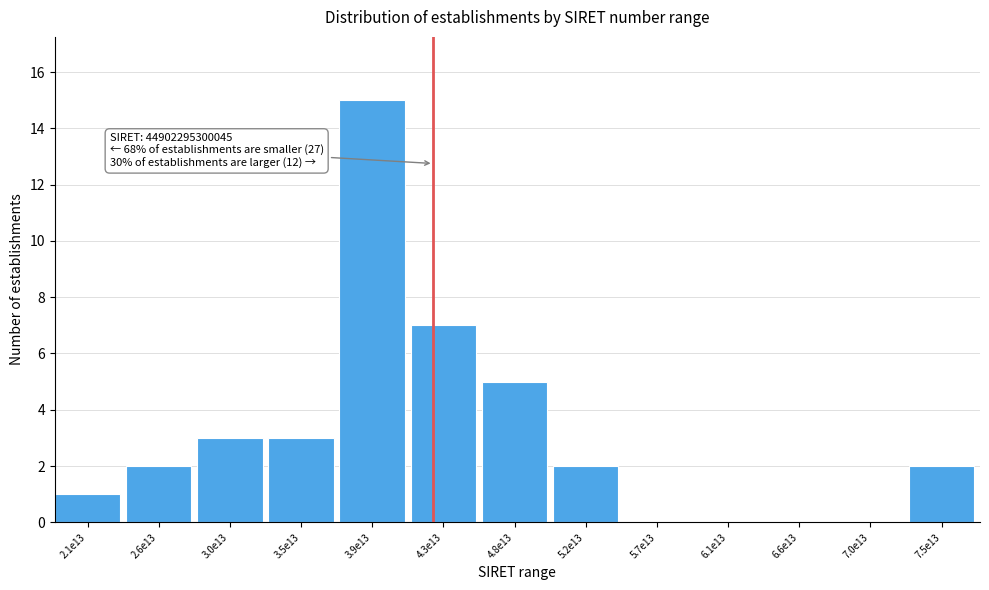

Reading right to left, list all the values displayed in this chart.

7.5e13=2	7.0e13=0	6.6e13=0	6.1e13=0	5.7e13=0	5.2e13=2	4.8e13=5	4.3e13=7	3.9e13=15	3.5e13=3	3.0e13=3	2.6e13=2	2.1e13=1